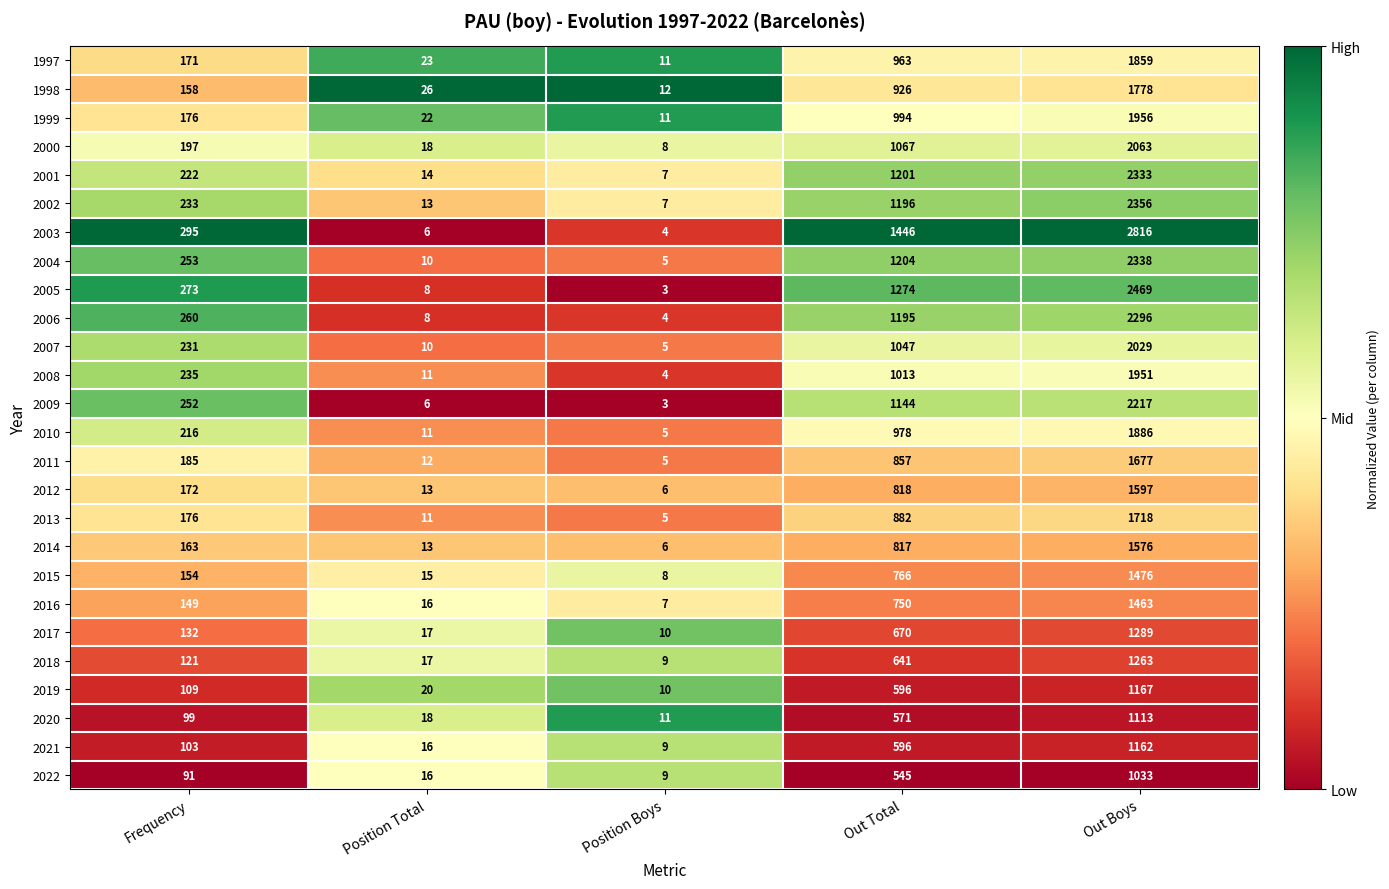

Which series has the largest total across all categories?

2003